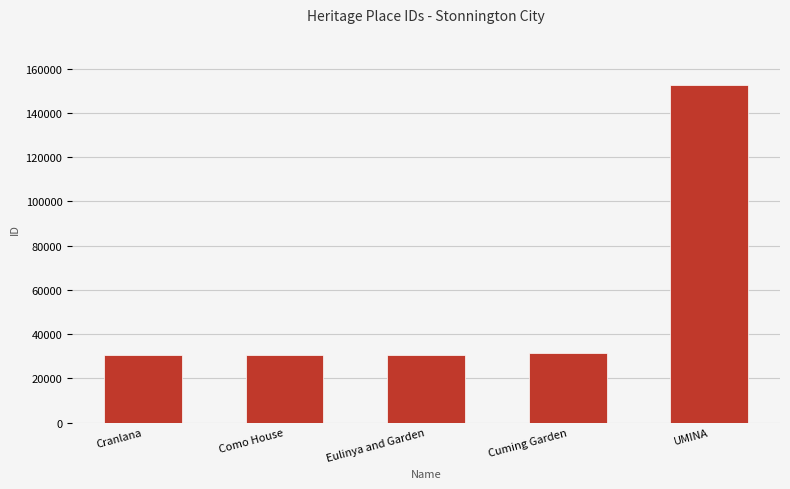

What position from the left is UMINA?

5